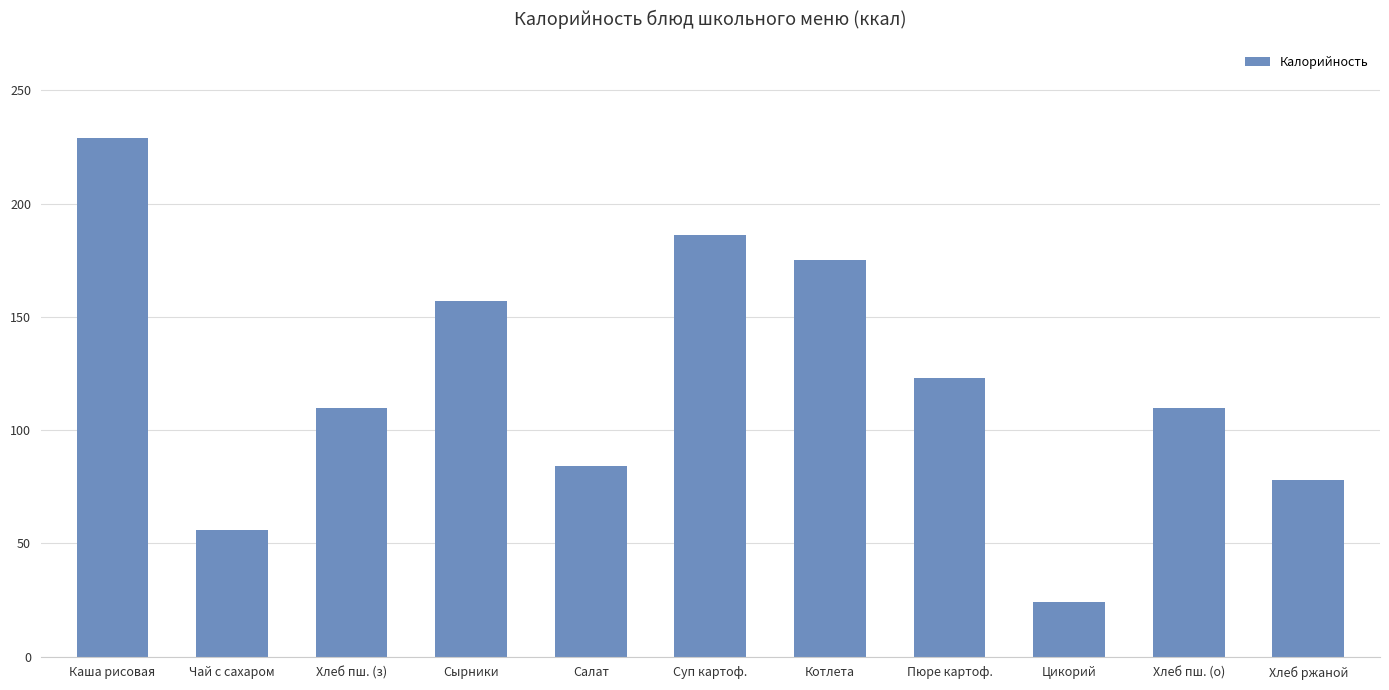

Reading right to left, what are all the values shown in this chart?

Хлеб ржаной=78	Хлеб пш. (о)=110	Цикорий=24	Пюре картоф.=123	Котлета=175	Суп картоф.=186	Салат=84	Сырники=157	Хлеб пш. (з)=110	Чай с сахаром=56	Каша рисовая=229